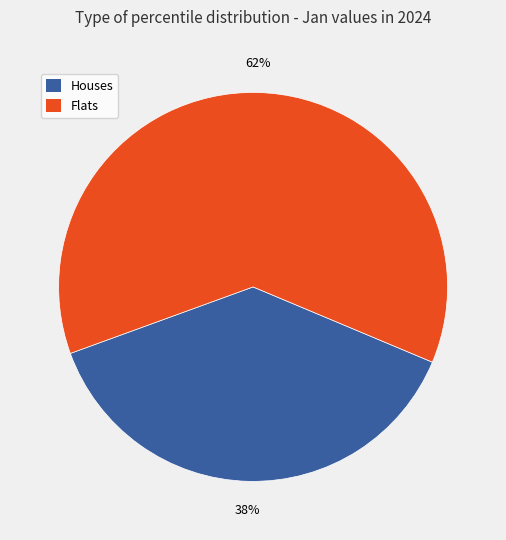

How many slices are in this pie chart?

2